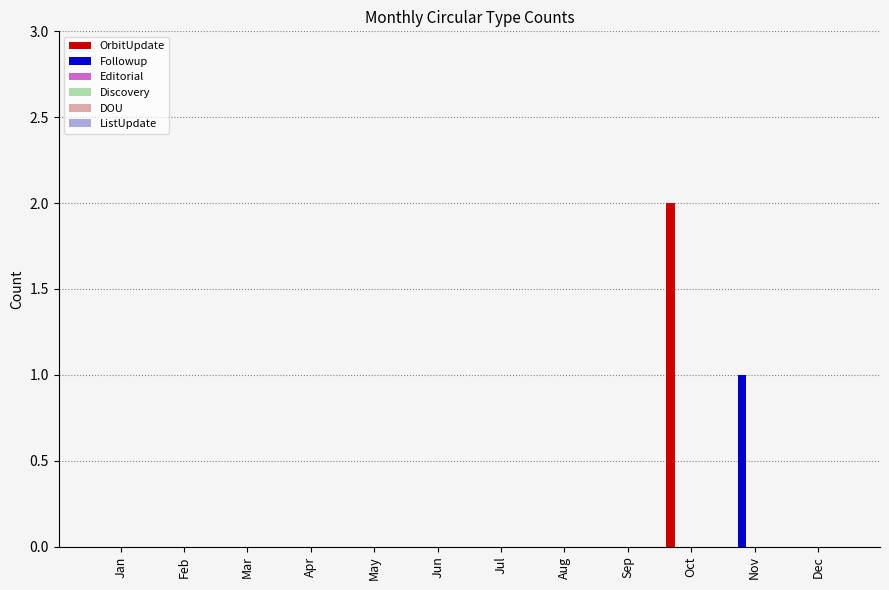

What is the highest value of the OrbitUpdate series?

2